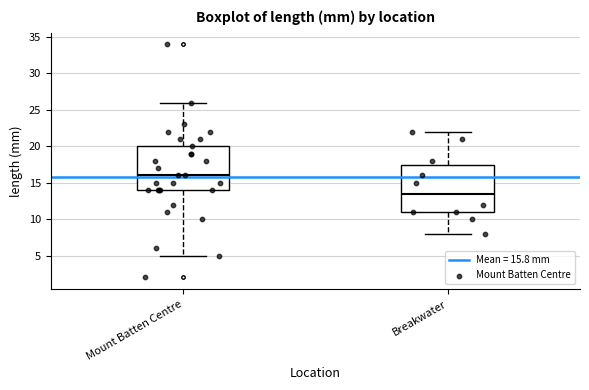

Comparing the boxes themselves (not the whiskers), which one is the tallest?

Breakwater